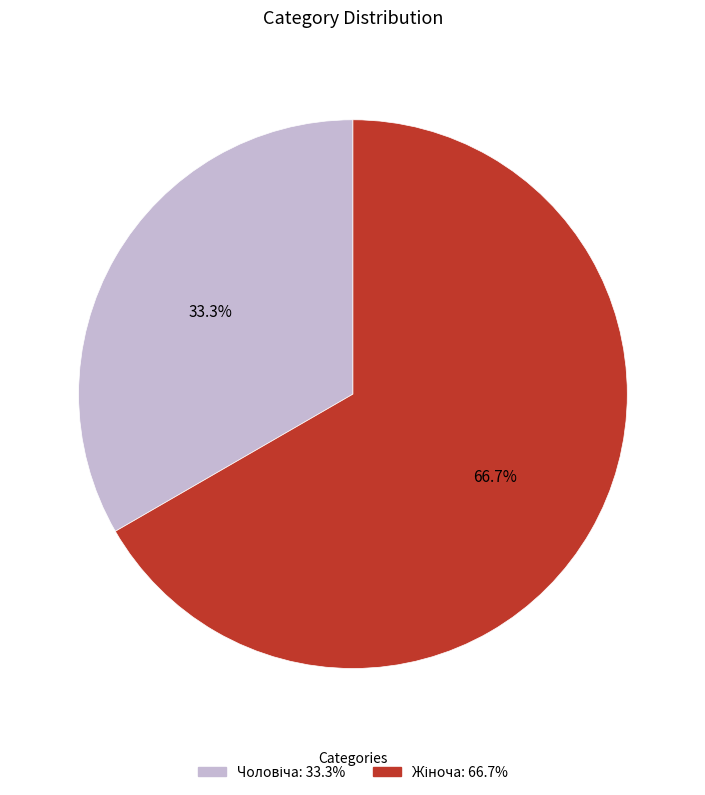

Is there a majority slice in this chart?

Yes